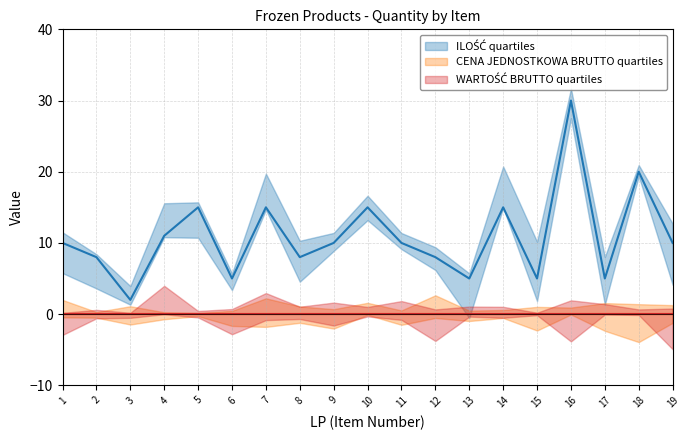

How many lines are shown in the chart?

3